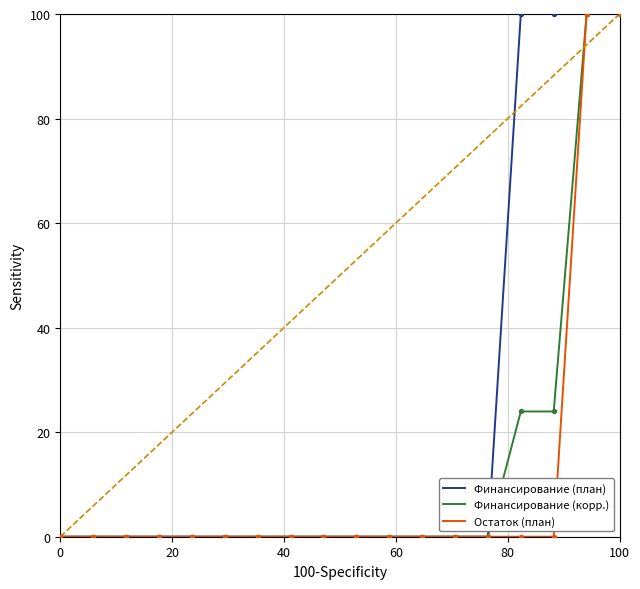

What is the maximum value shown in the chart?

100.0